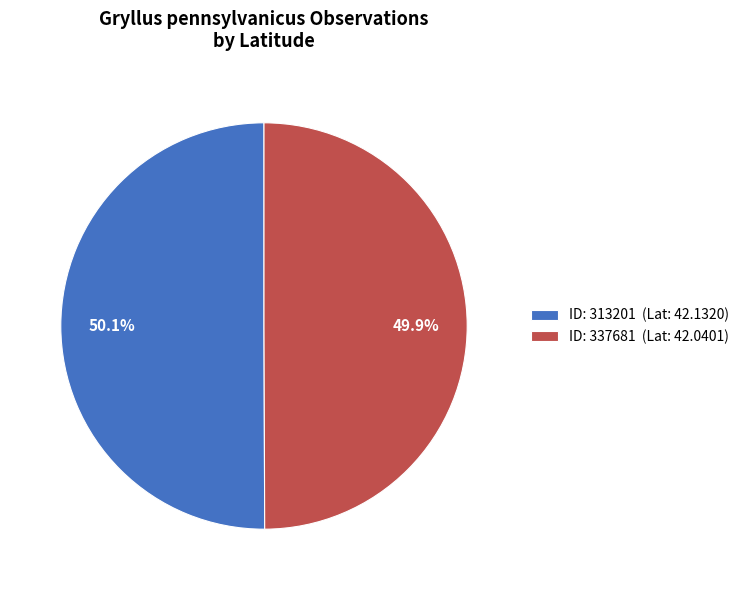

Combined, what portion of the pie is ID: 337681 (Lat: 42.0401) and ID: 313201 (Lat: 42.1320)?

100.0%